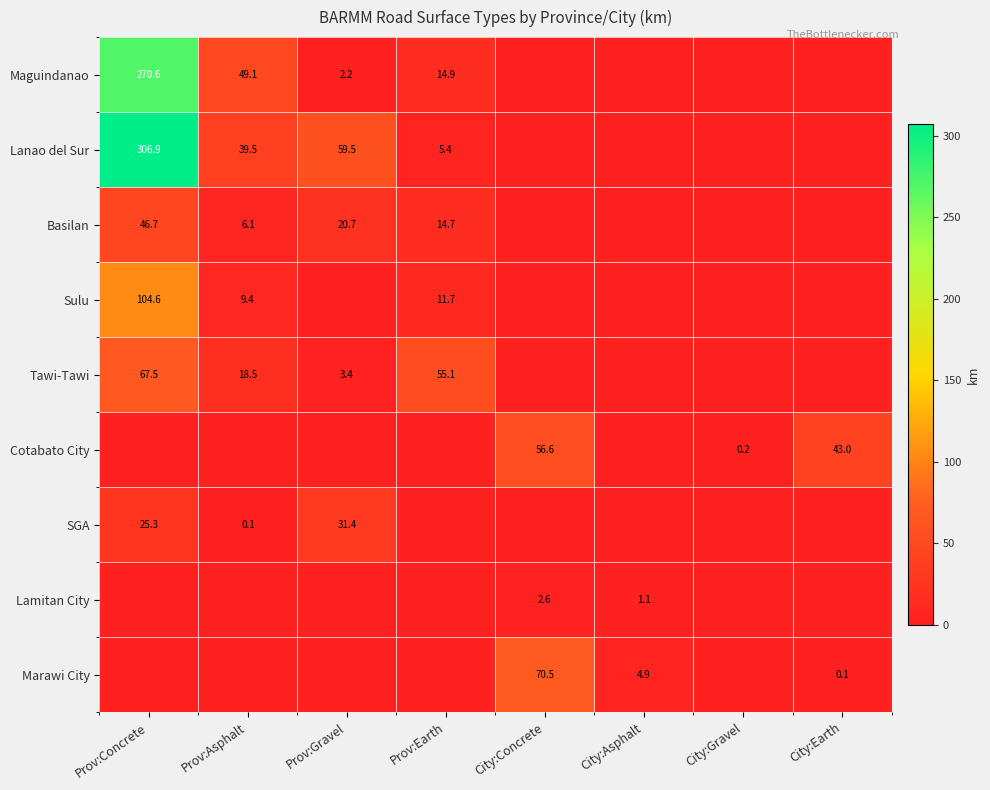

Between Prov:Earth and Prov:Asphalt, which is larger?

Prov:Asphalt